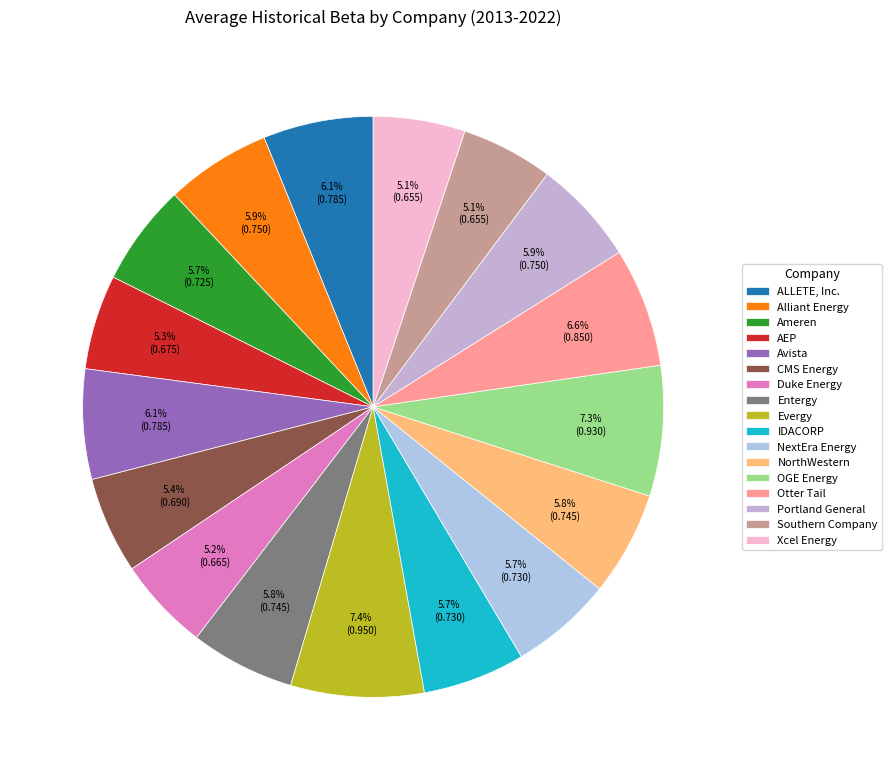

Does Avista represent more than half of the total?

No